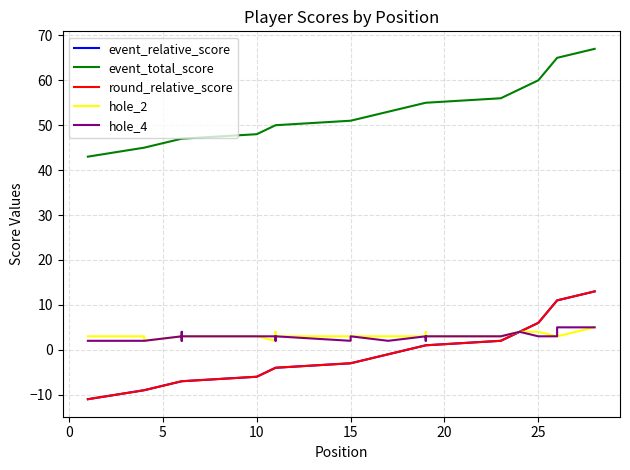

Which series has the widest spread of values?

event_relative_score